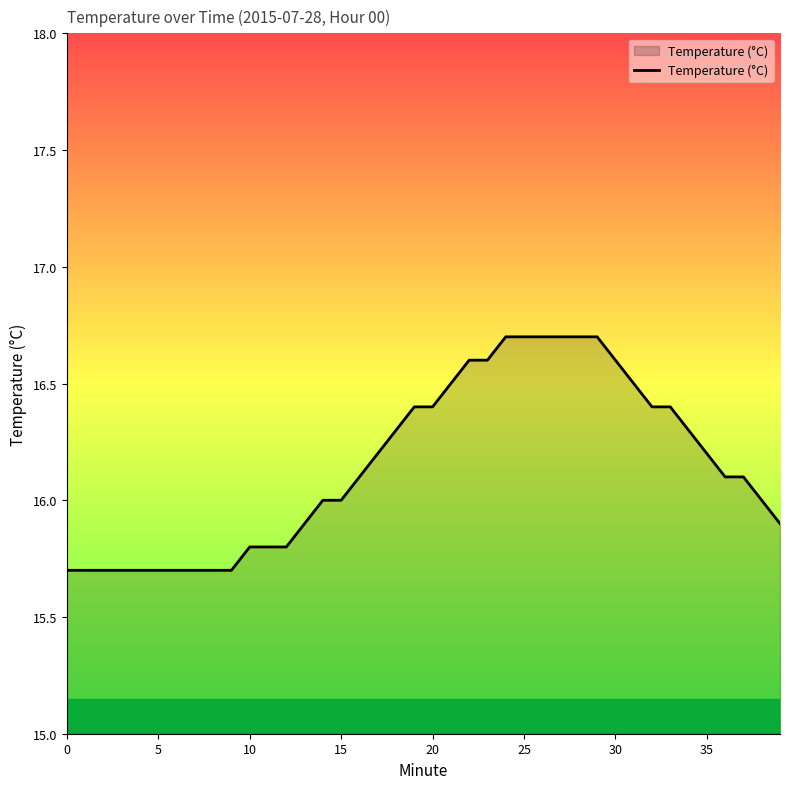

What is the average value?

16.2